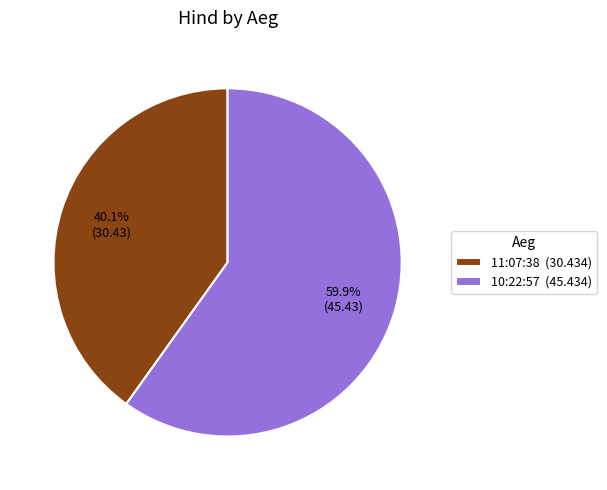

True or false: 10:22:57 accounts for 60% of the total.

True